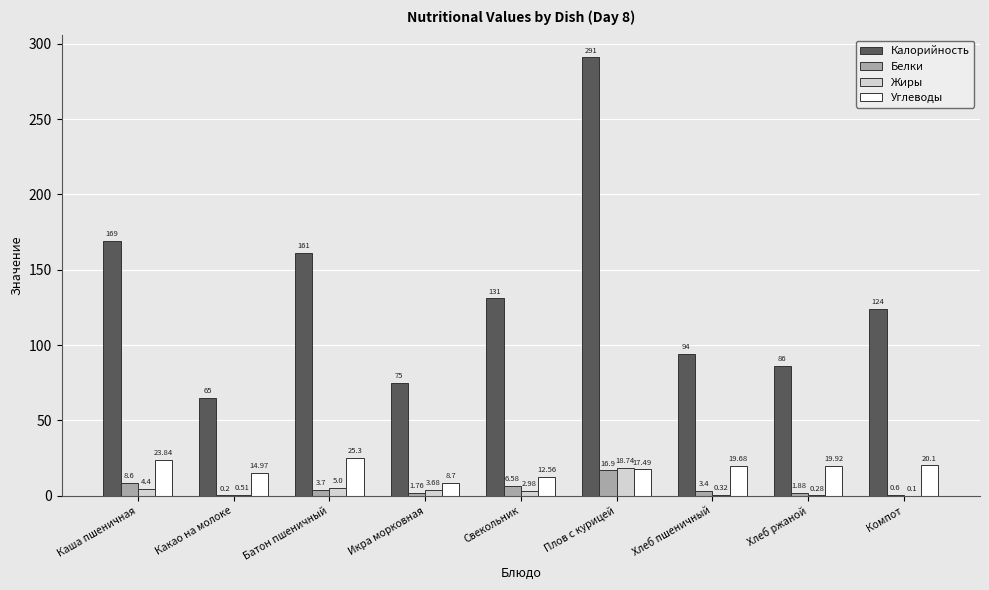

Read the Калорийность value at Хлеб пшеничный.

94.0